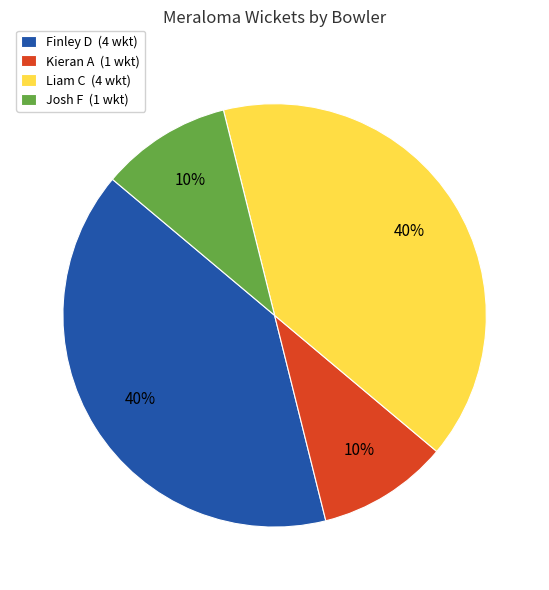

How many segments does this pie chart have?

4